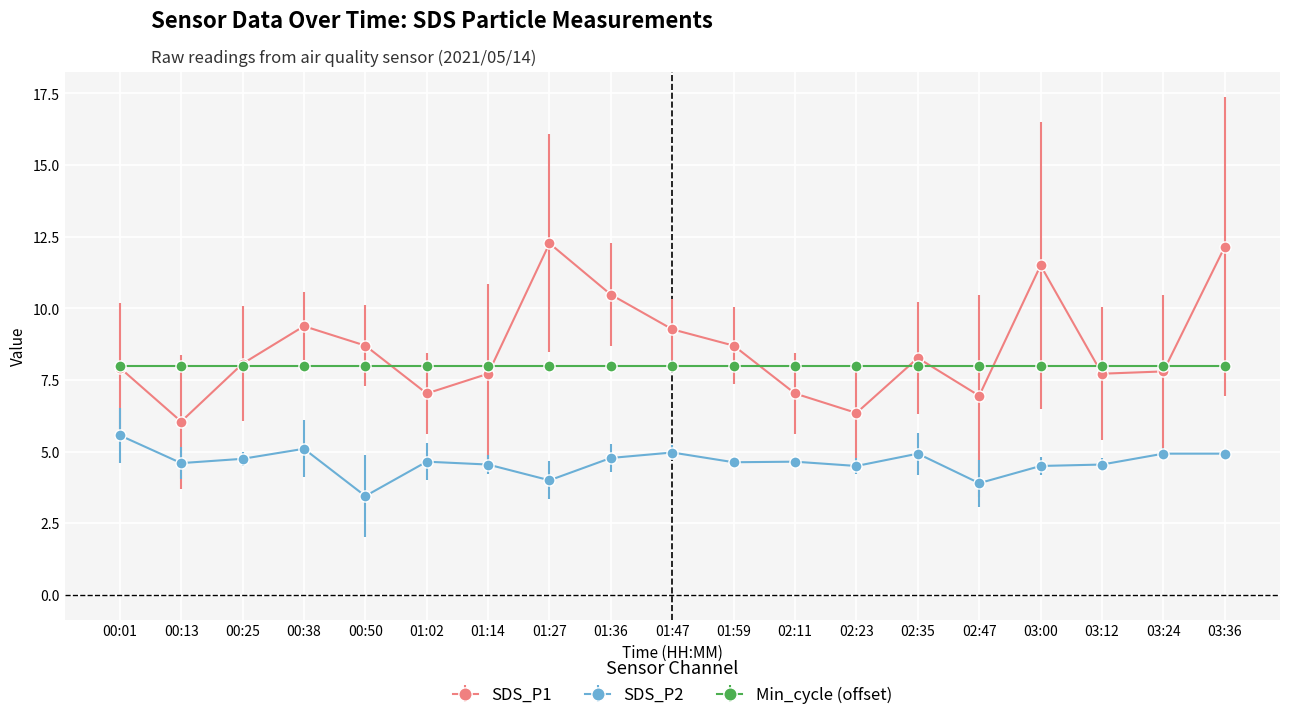

The SDS_P1 series shows 5.0 at 03:24. True or false?

False